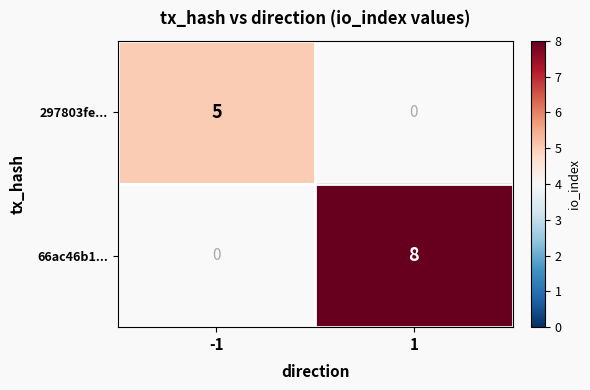

The 297803fe... series shows 5 at -1. True or false?

True